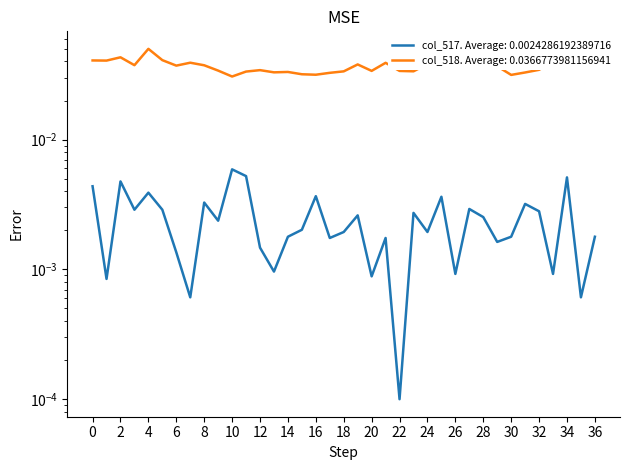

The col_517 series shows 0.0 at 28. True or false?

False